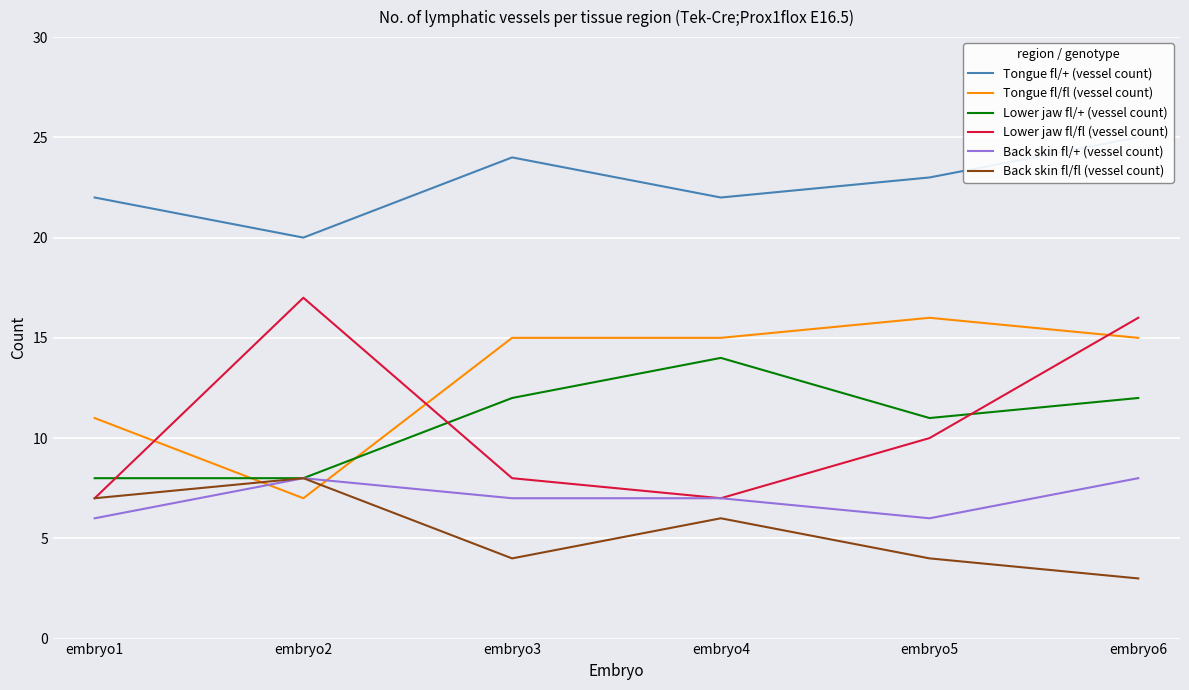

At how many categories does at least one series exceed 12?

6